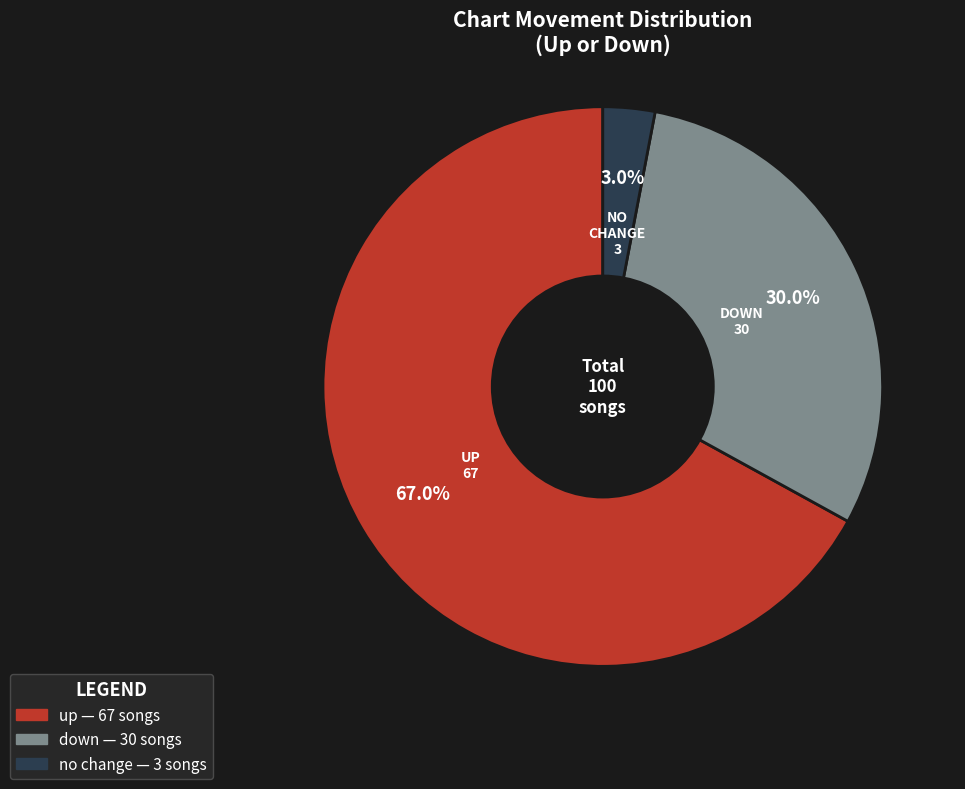

Is there a majority slice in this chart?

Yes